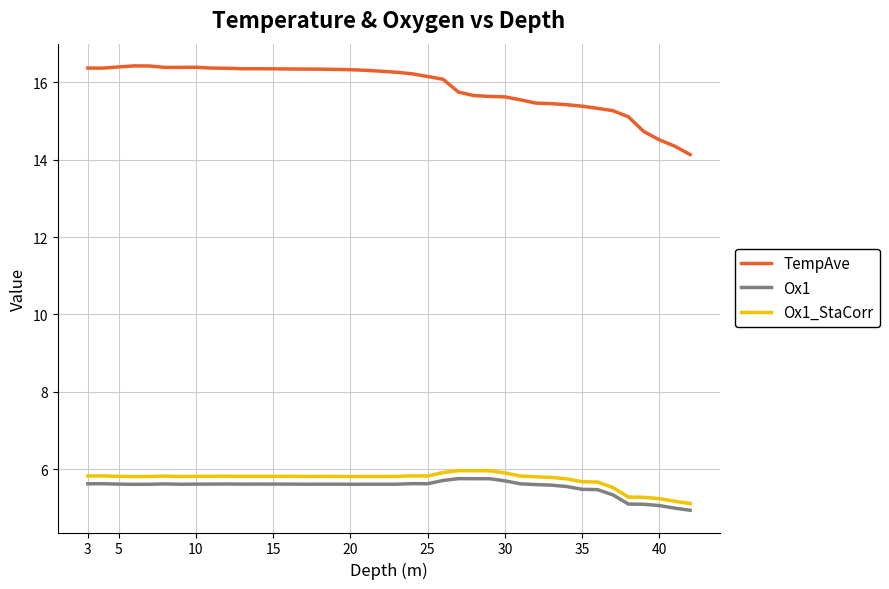

True or false: TempAve and Ox1_StaCorr intersect in this chart.

False